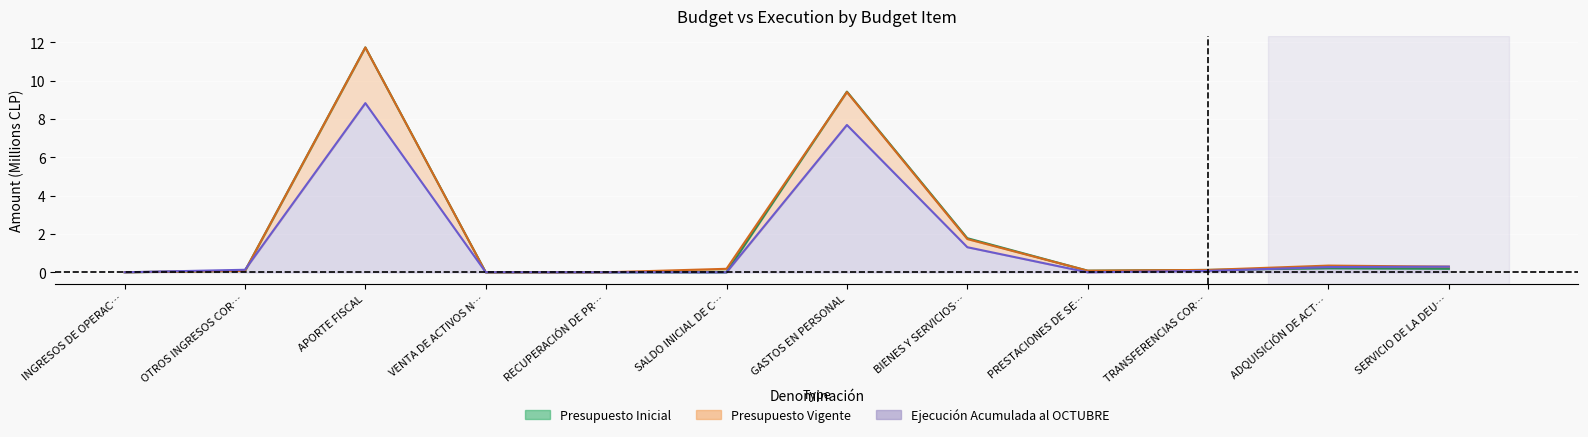

What are all the series names shown in the legend?

Presupuesto Inicial, Presupuesto Vigente, Ejecución Acumulada al OCTUBRE